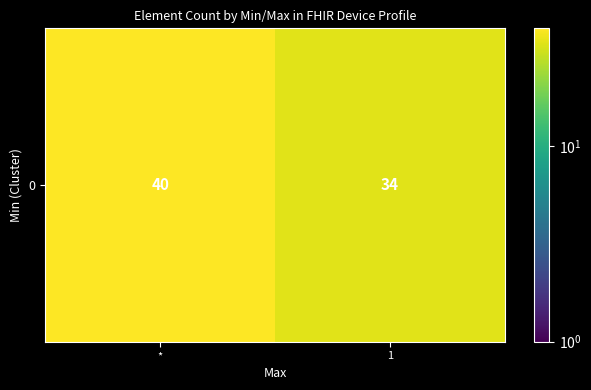

How many categories are shown in the chart?

2